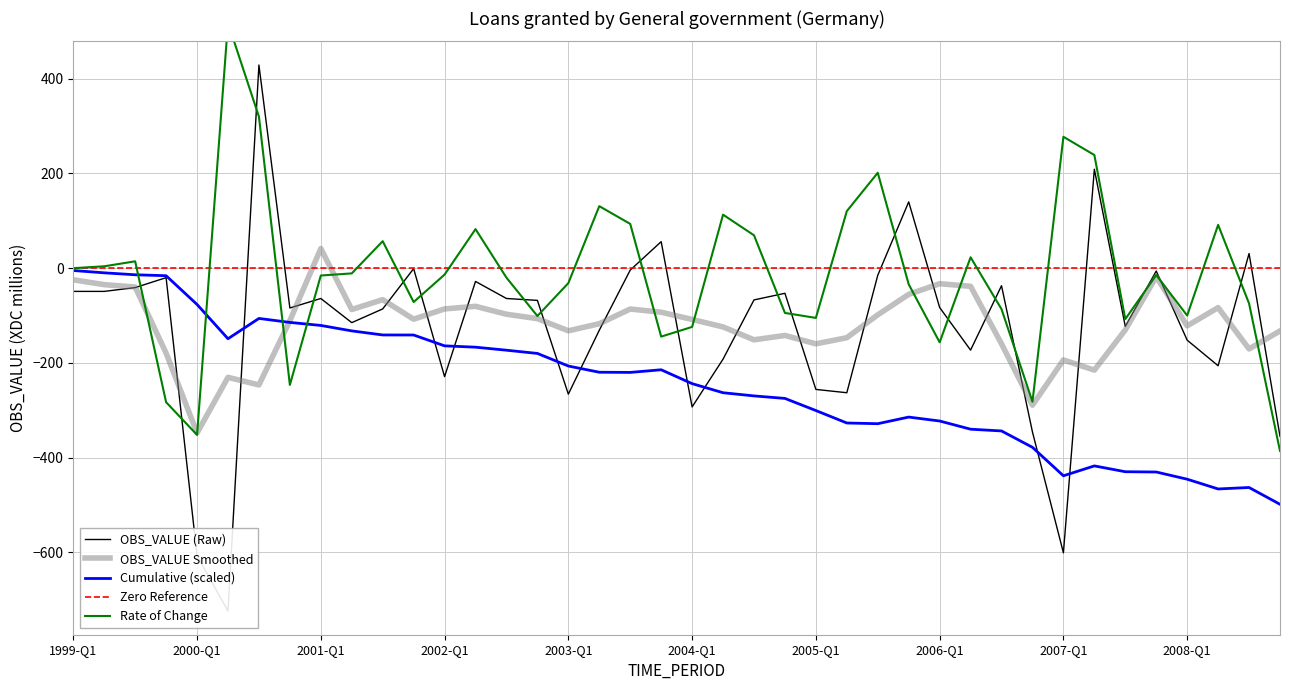

What is the highest value of the OBS_VALUE Smoothed series?

41.5